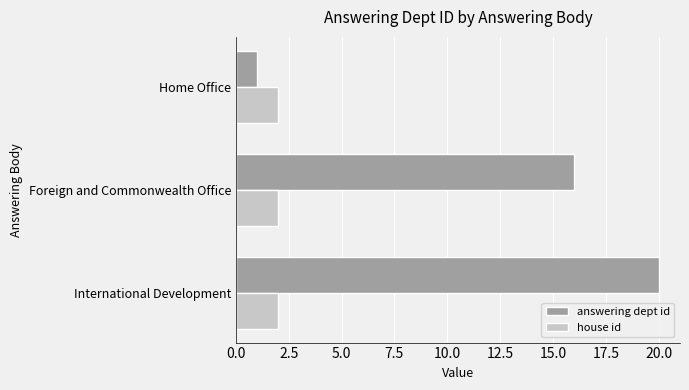

What is the difference between the maximum and minimum values in the answering dept id series?

19